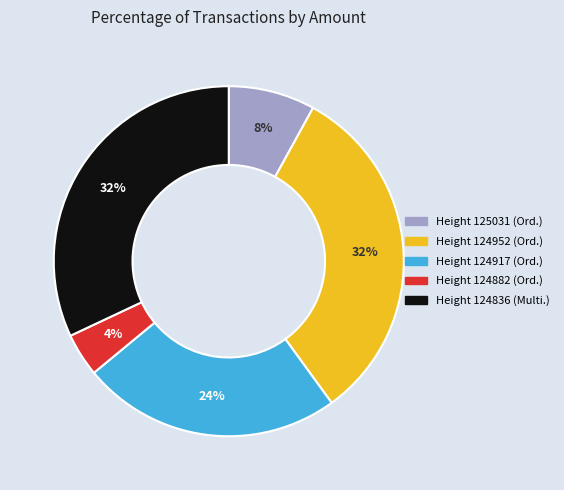

To the nearest percent, what is the difference between the largest and smallest slice percentages?

28%